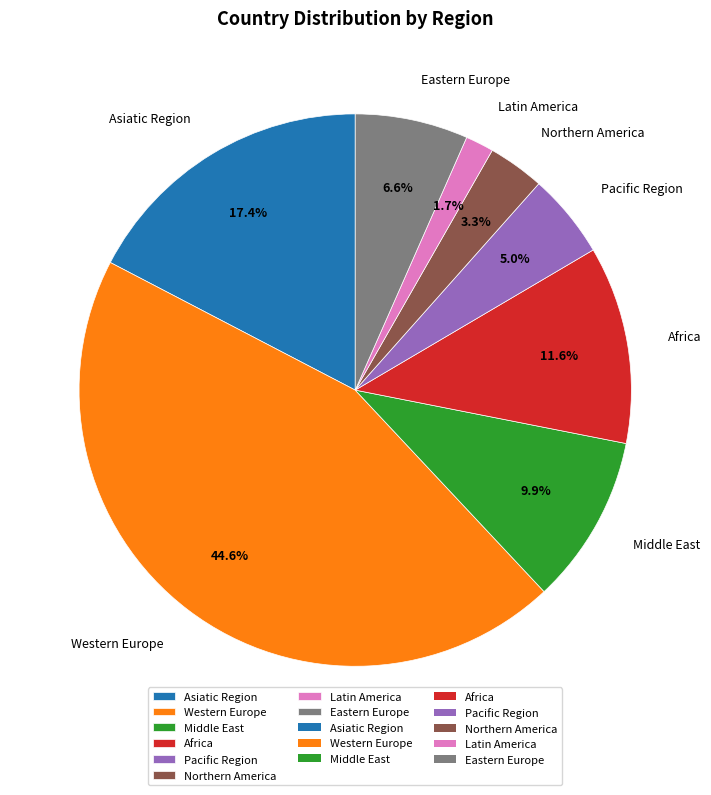

How many segments does this pie chart have?

8